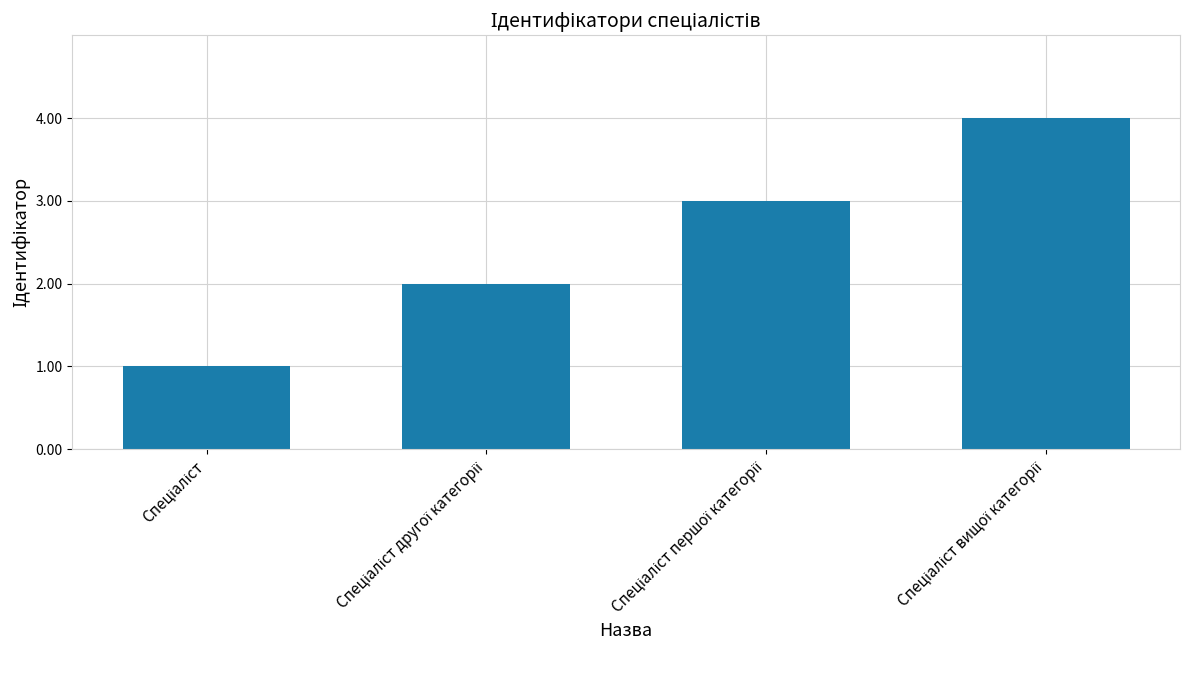

Are the bars grouped side by side (vs. stacked)?

No